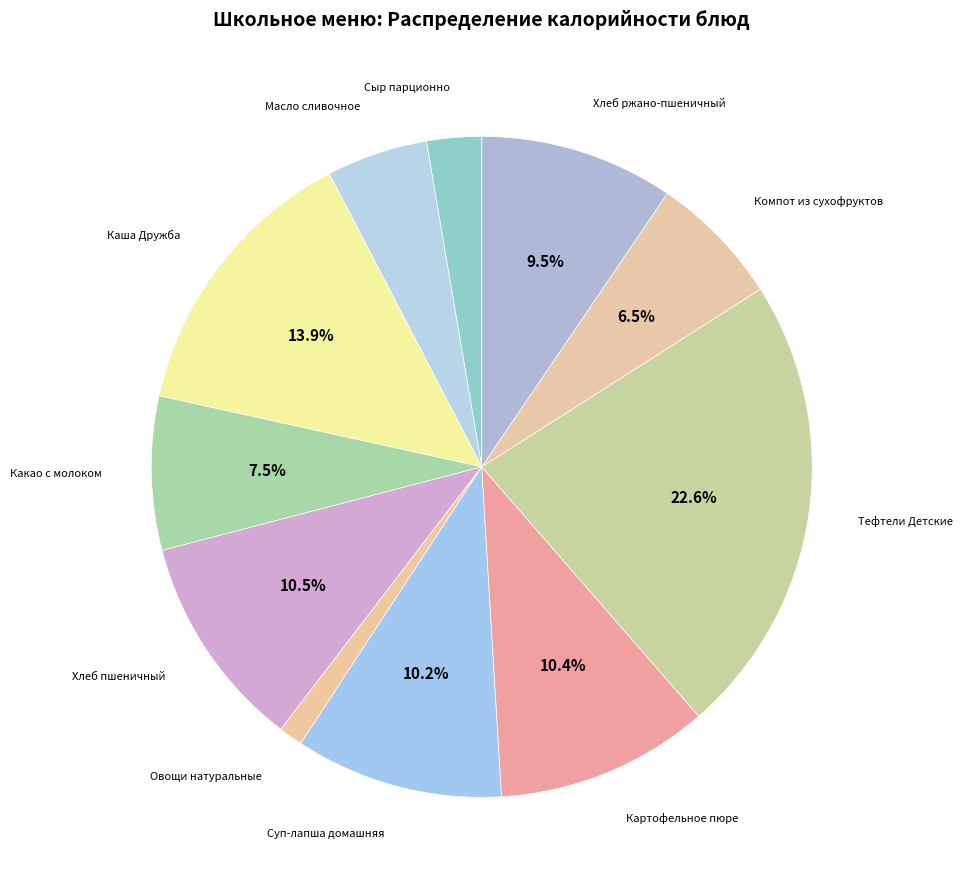

Is Масло сливочное the majority of the pie?

No